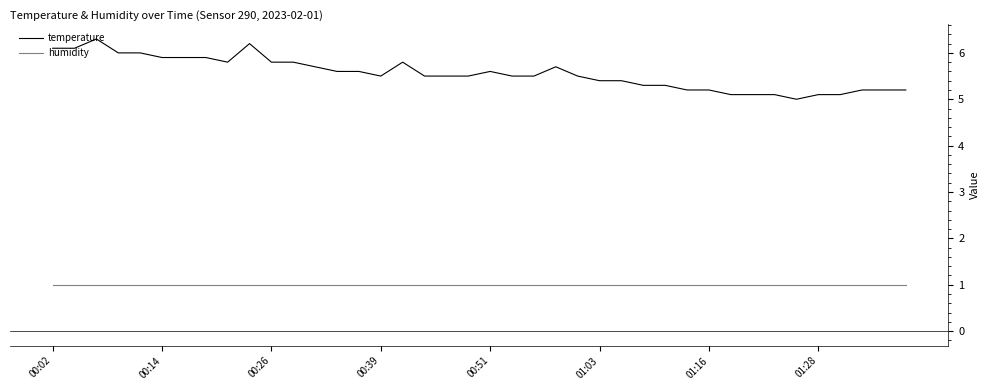

Which series has the largest total across all categories?

temperature